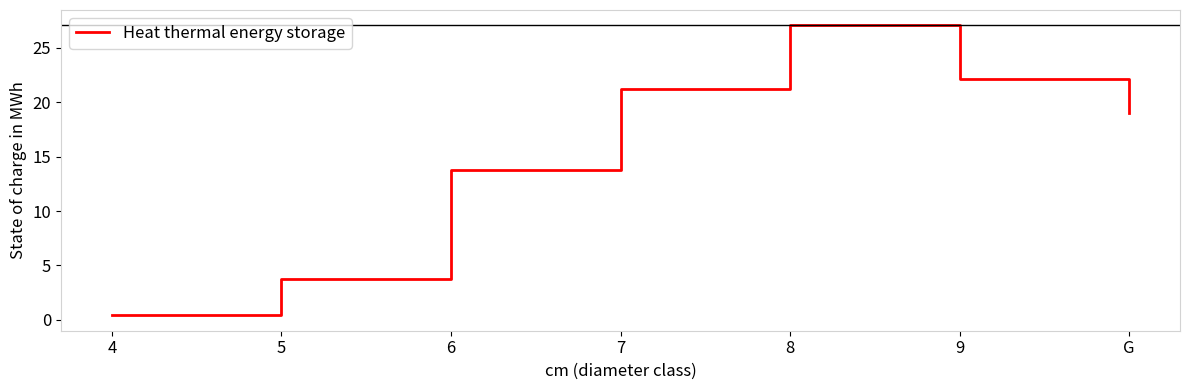

List the labels in order of value, smallest first.

4, 5, 6, G, 7, 9, 8